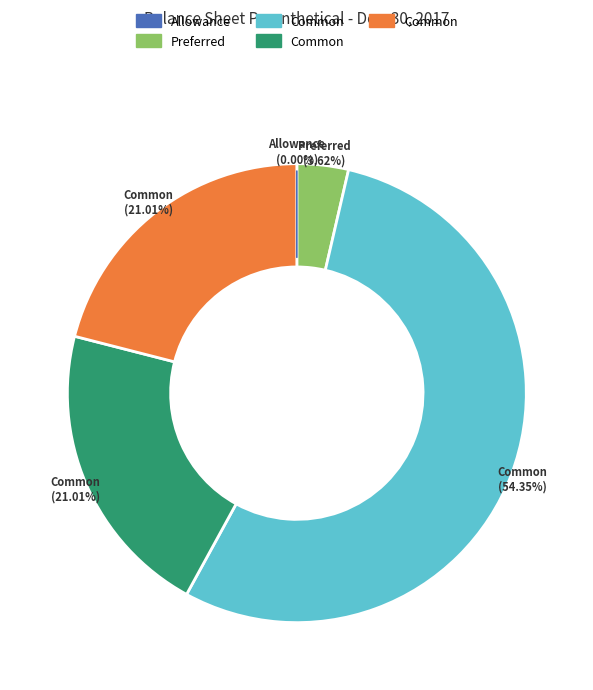

Is there a majority slice in this chart?

Yes